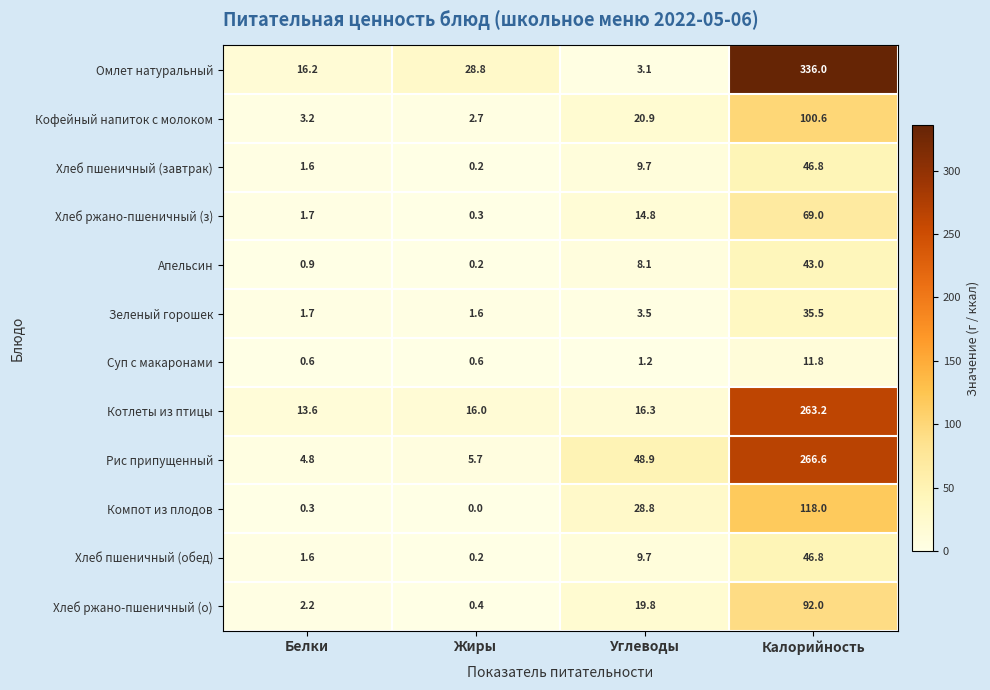

What is the difference between the maximum and minimum values in the Суп с макаронами series?

11.2